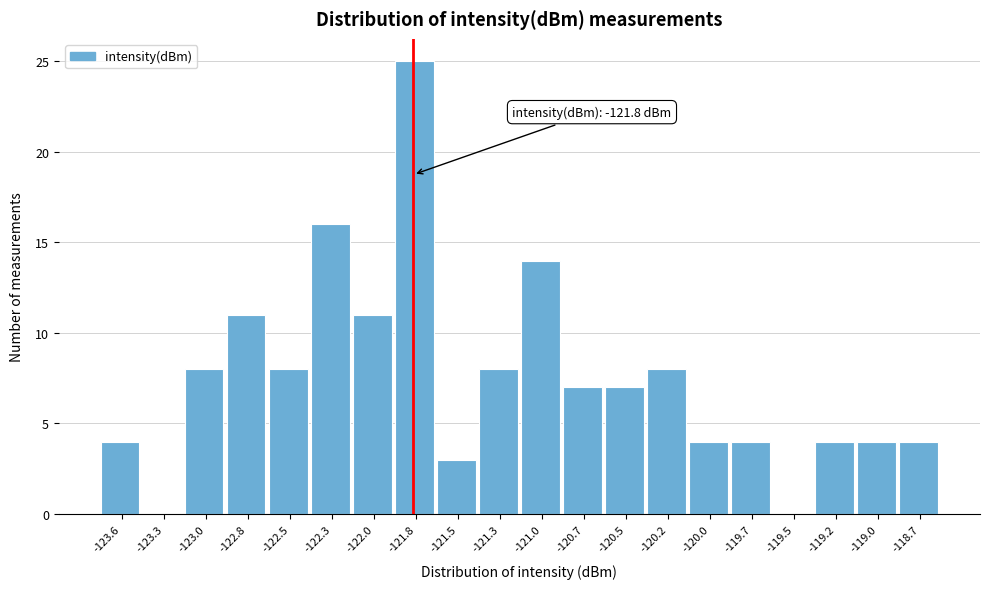

Which range on the x-axis has the tallest bar?

-121.90 to -121.65